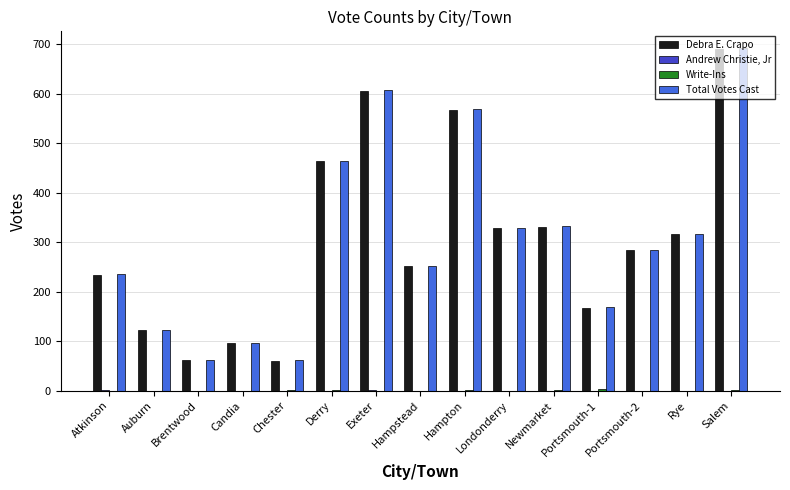

Is it true that Total Votes Cast equals 167 at Londonderry?

False